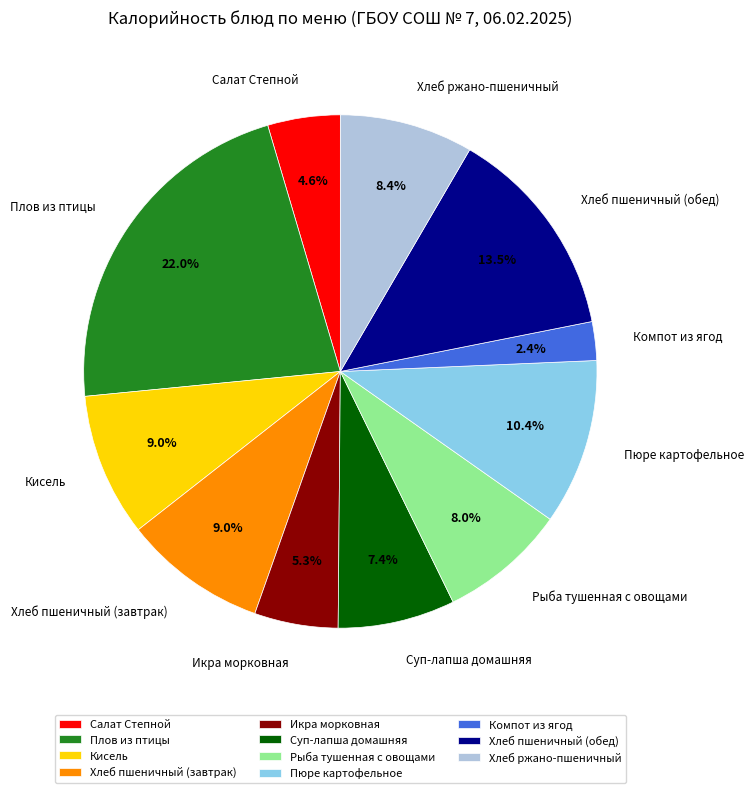

How many slices are in this pie chart?

11